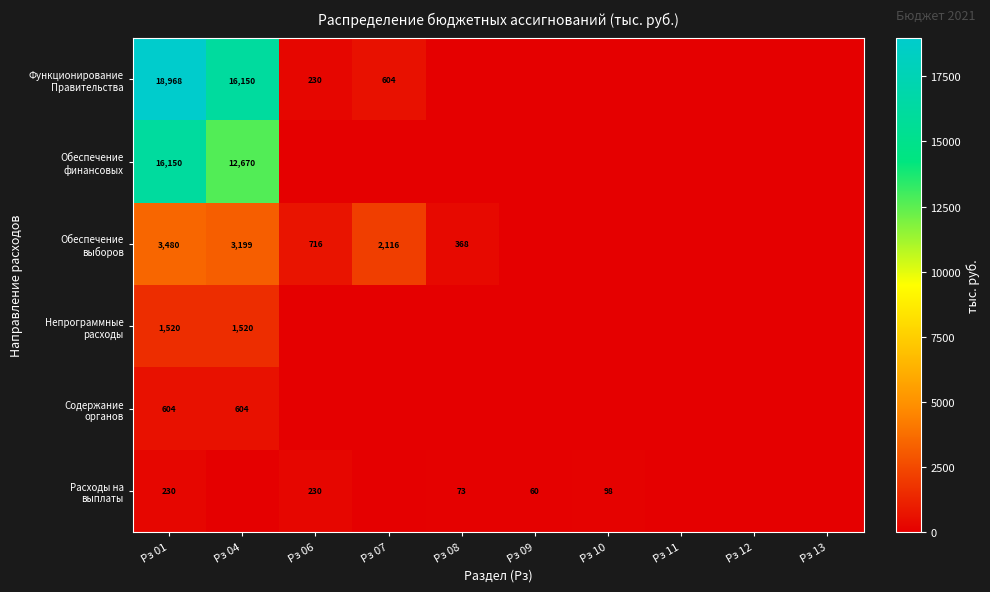

Where does the Расходы на выплаты series first go above 60?

Рз 01